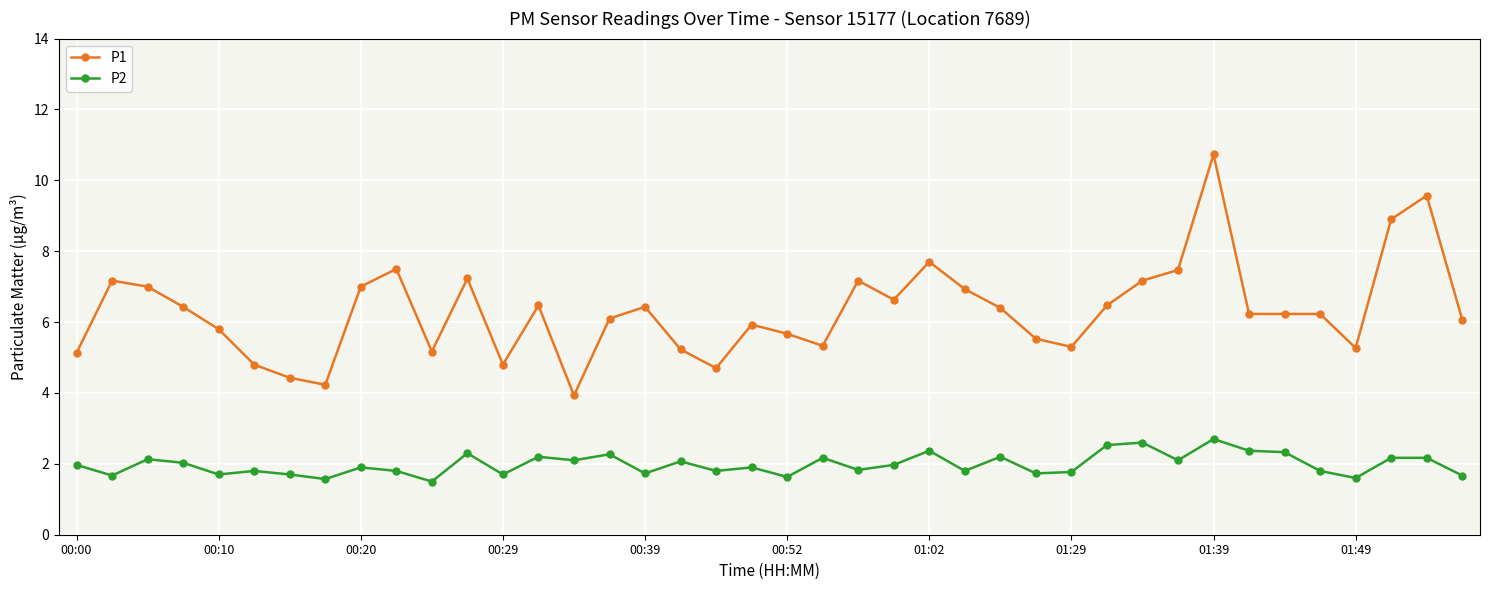

True or false: P2 has more than 0 interior local peaks.

True